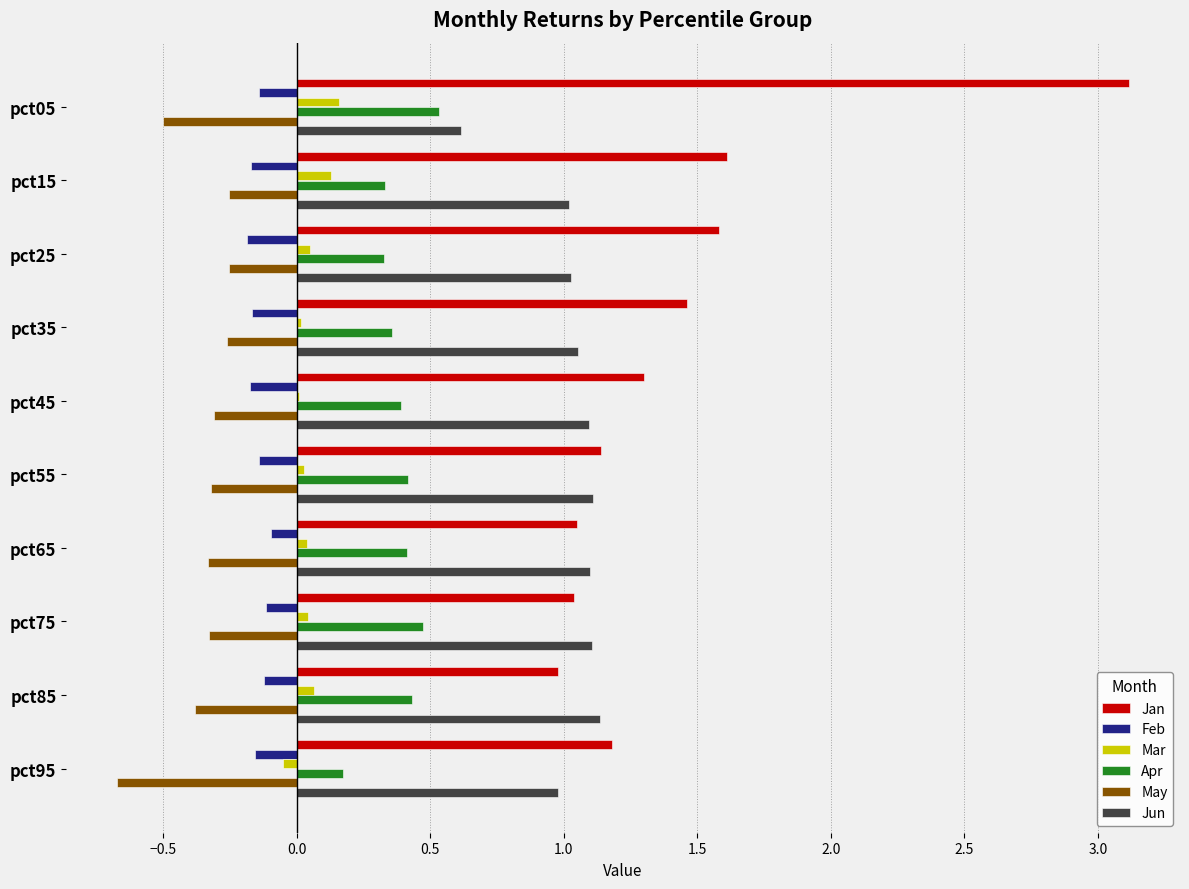

What is the approximate value of Jun at pct05?

0.6